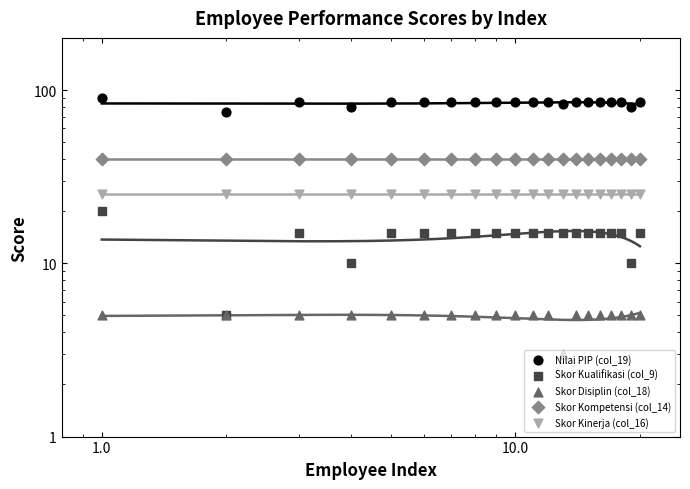

Which series has the largest Y range (max minus min)?

Nilai PIP (col_19)